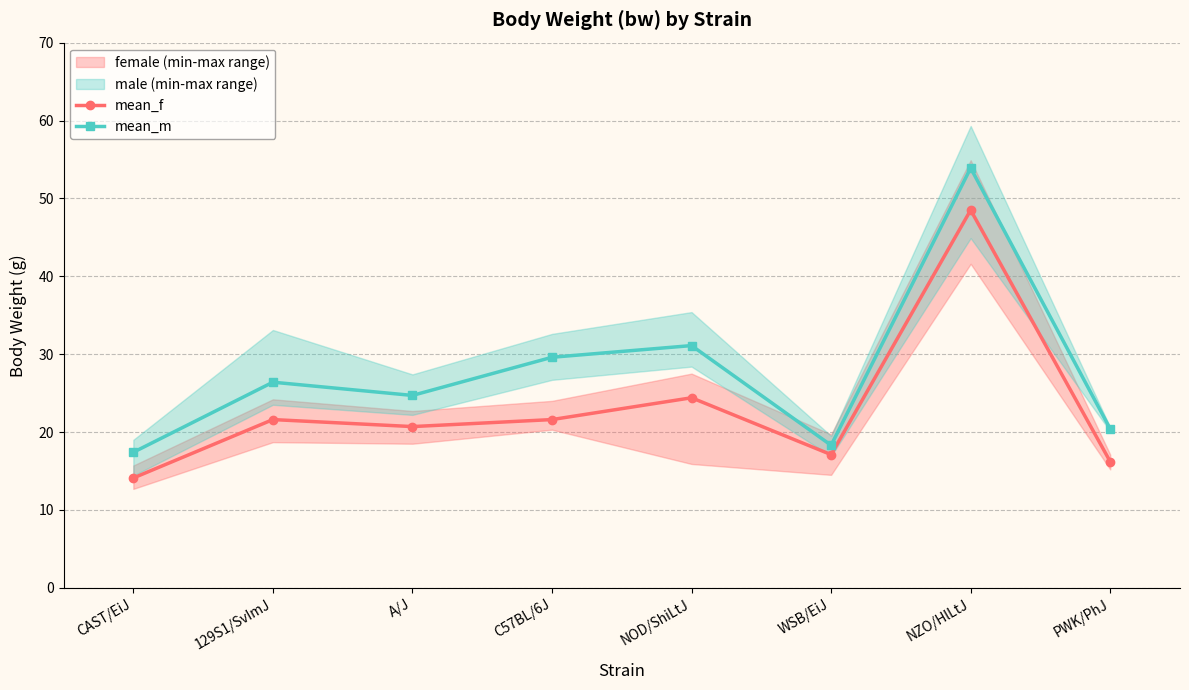

True or false: mean_f and mean_m intersect in this chart.

False